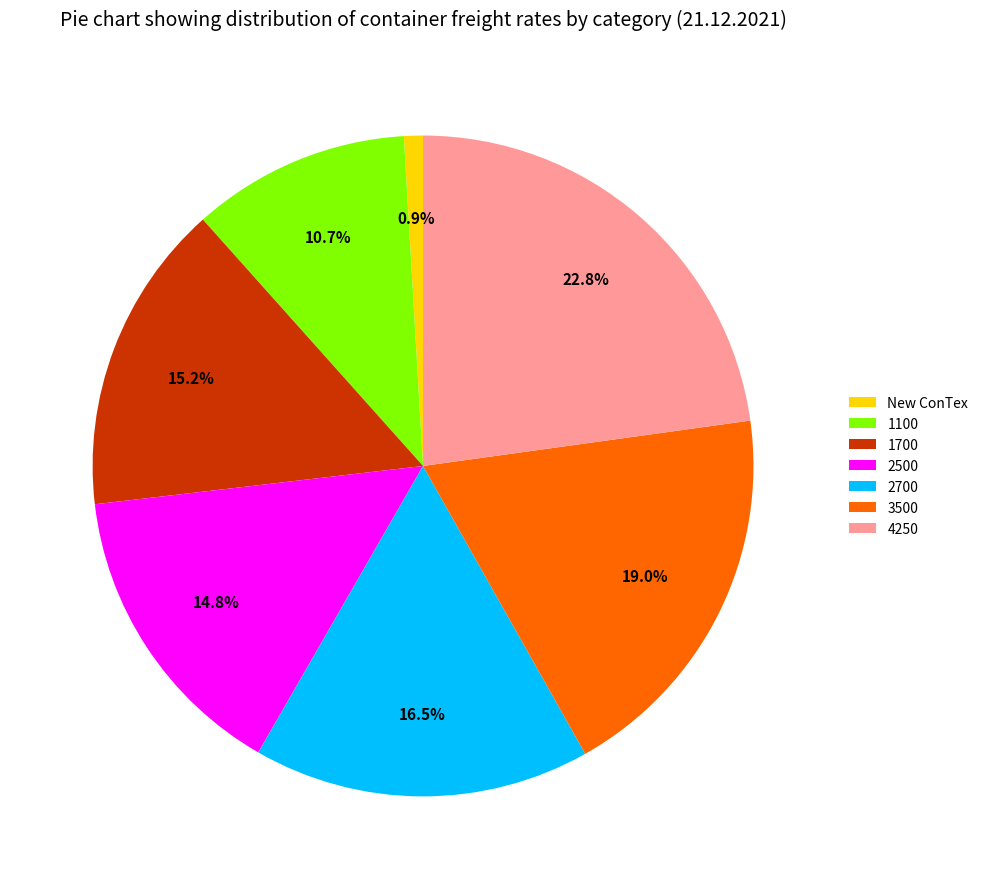

To the nearest percent, what is the difference between the largest and smallest slice percentages?

22%